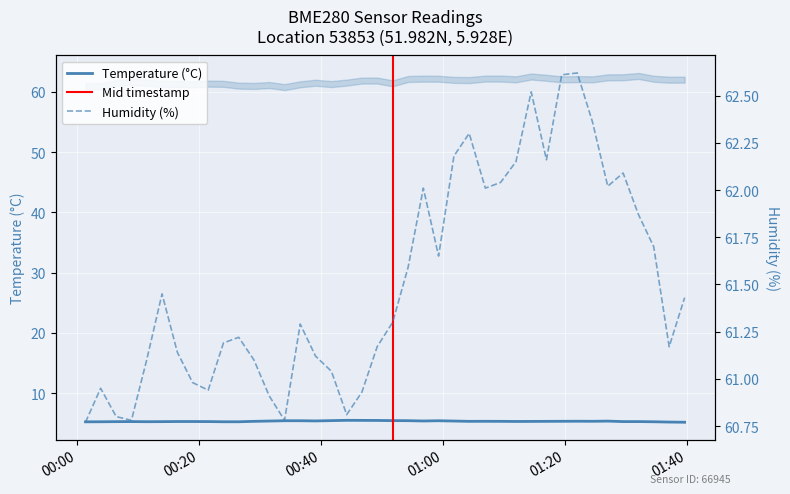

What are all the series names shown in the legend?

temperature, humidity